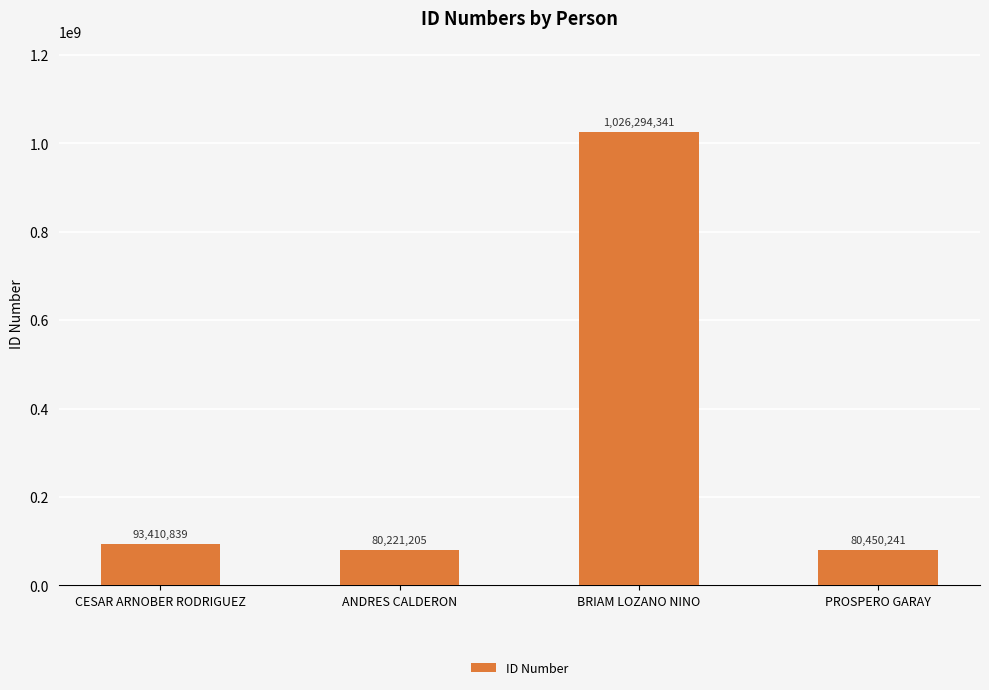

How many distinct data groups are displayed?

1